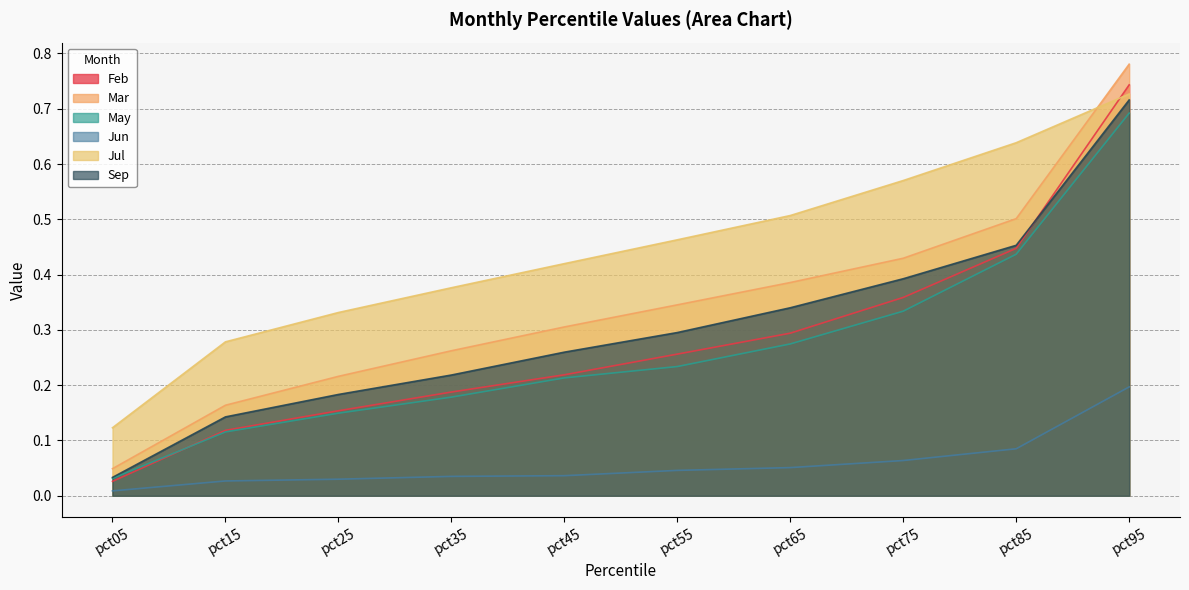

Reading right to left, list all the values displayed in this chart.

Feb: 0.7	0.4	0.4	0.3	0.3	0.2	0.2	0.2	0.1	0.0
Mar: 0.8	0.5	0.4	0.4	0.3	0.3	0.3	0.2	0.2	0.0
May: 0.7	0.4	0.3	0.3	0.2	0.2	0.2	0.1	0.1	0.0
Jun: 0.2	0.1	0.1	0.1	0.0	0.0	0.0	0.0	0.0	0.0
Jul: 0.7	0.6	0.6	0.5	0.5	0.4	0.4	0.3	0.3	0.1
Sep: 0.7	0.5	0.4	0.3	0.3	0.3	0.2	0.2	0.1	0.0